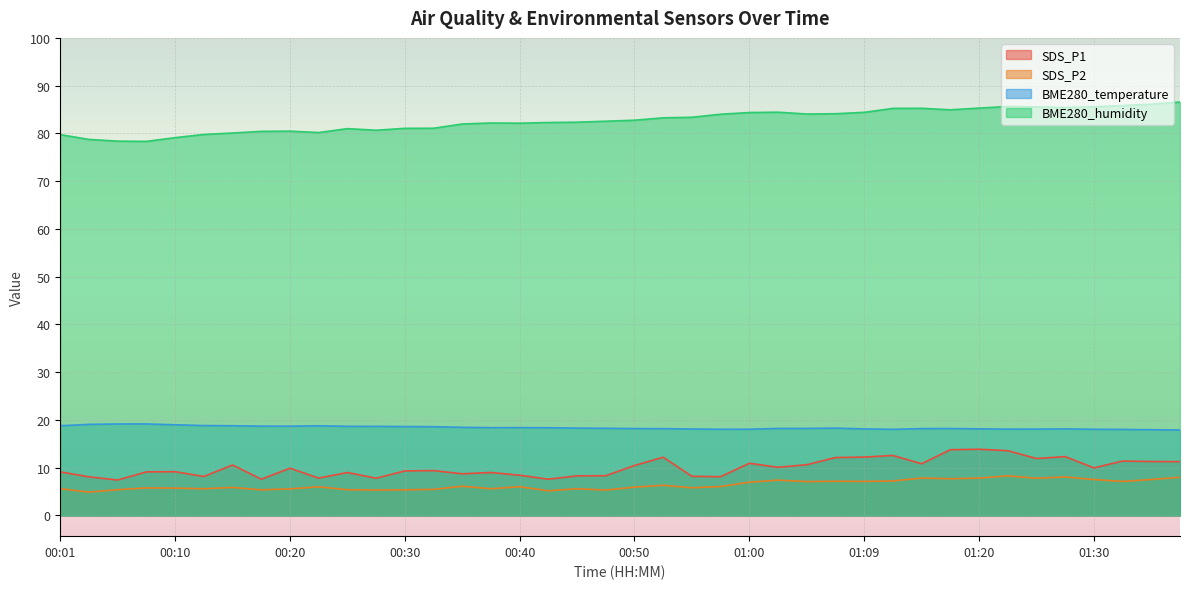

Between 01:00 and 00:42, which is larger?

01:00